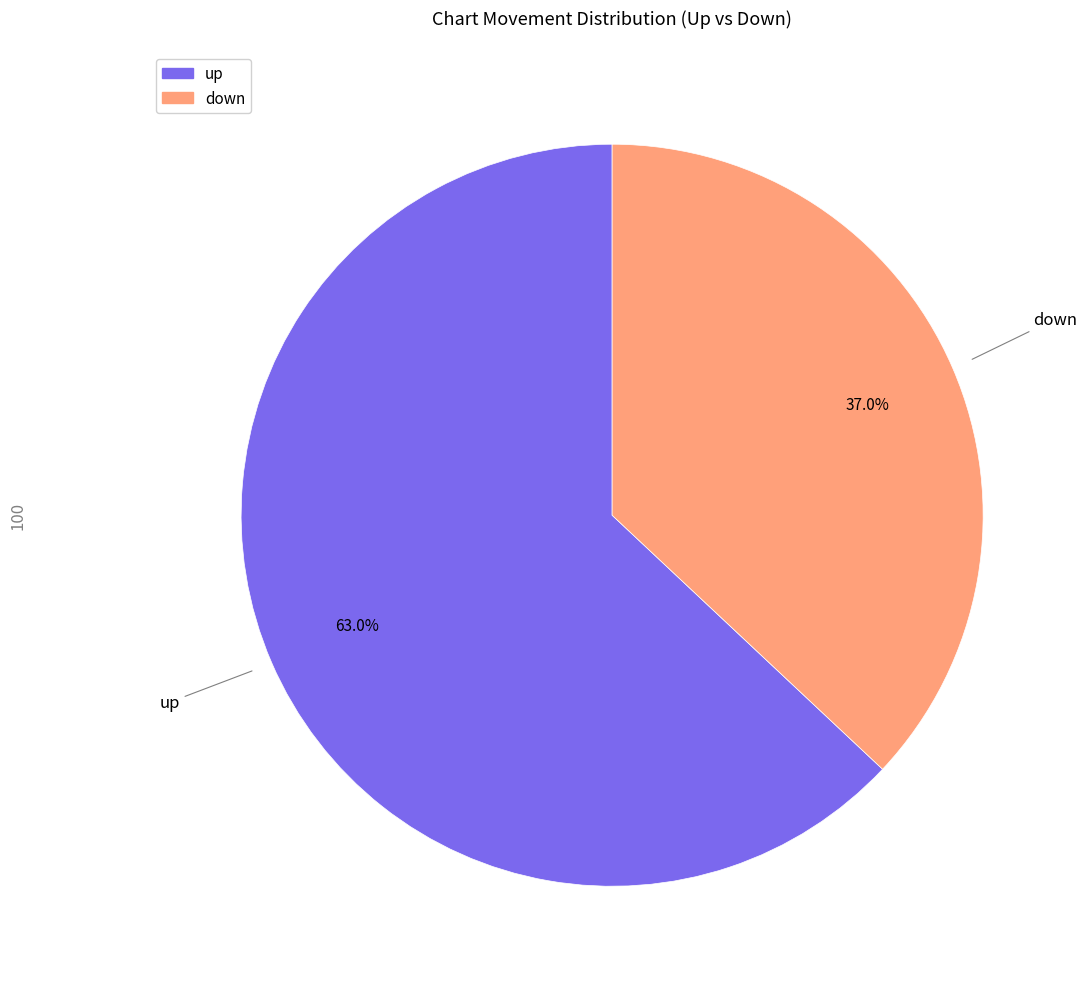

Which has a higher value, up or down?

up